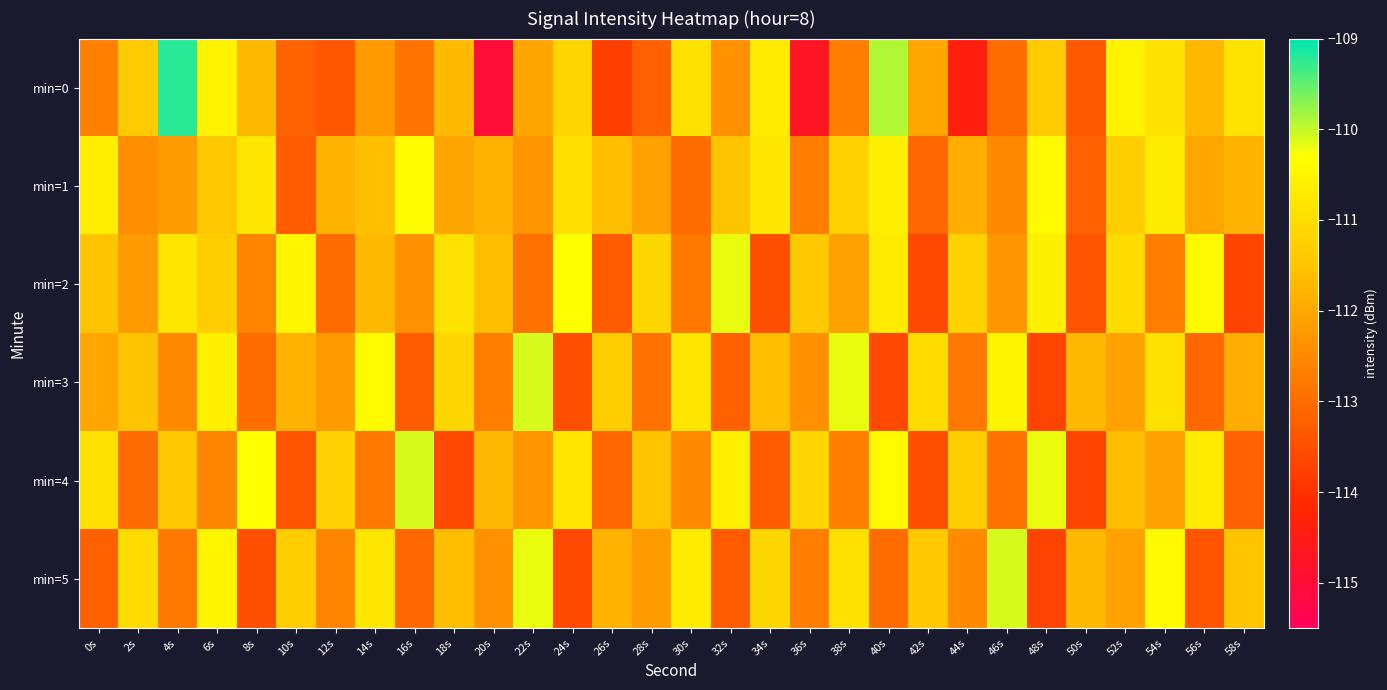

What is the minimum value shown in the chart?

-115.0